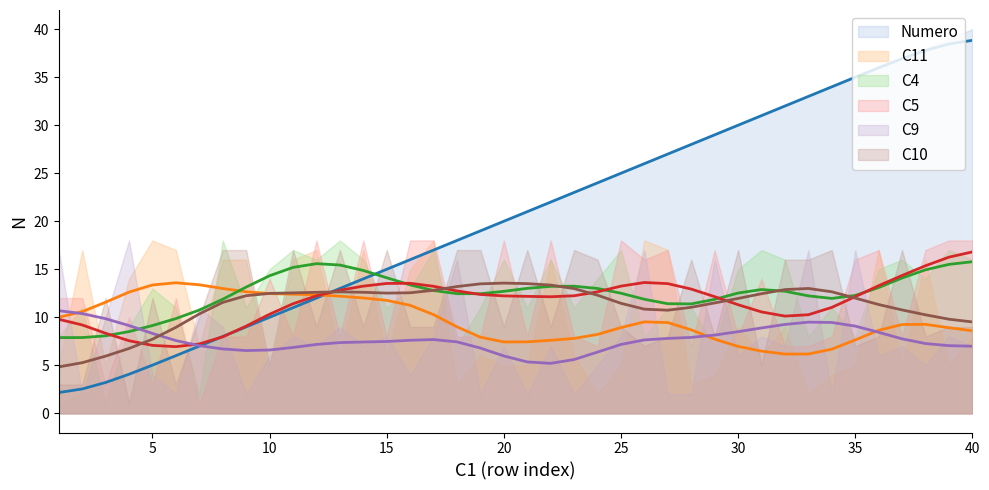

What is the value of the C11 point at the 36th from the left?

17